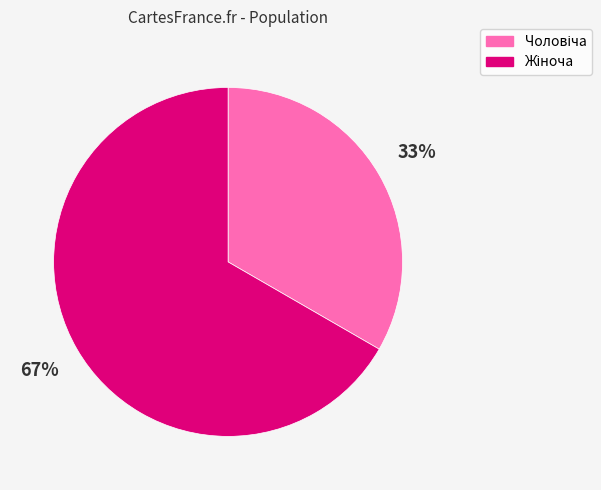

To the nearest percent, what is the average slice percentage?

50%